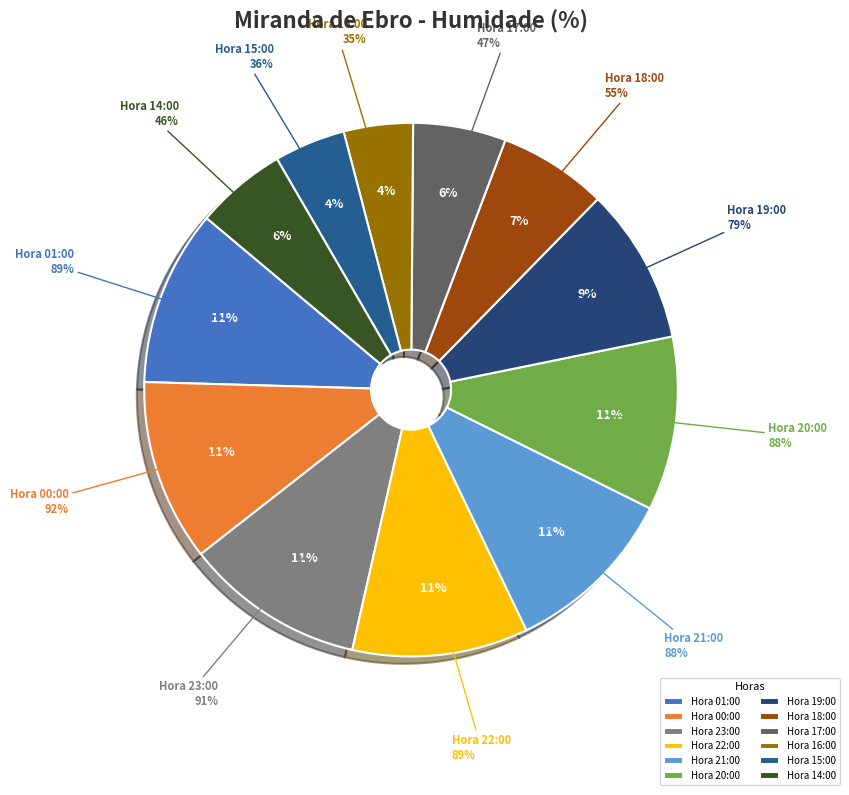

Approximately how many times larger is the value at 21:00 compared to 18:00?

1.6